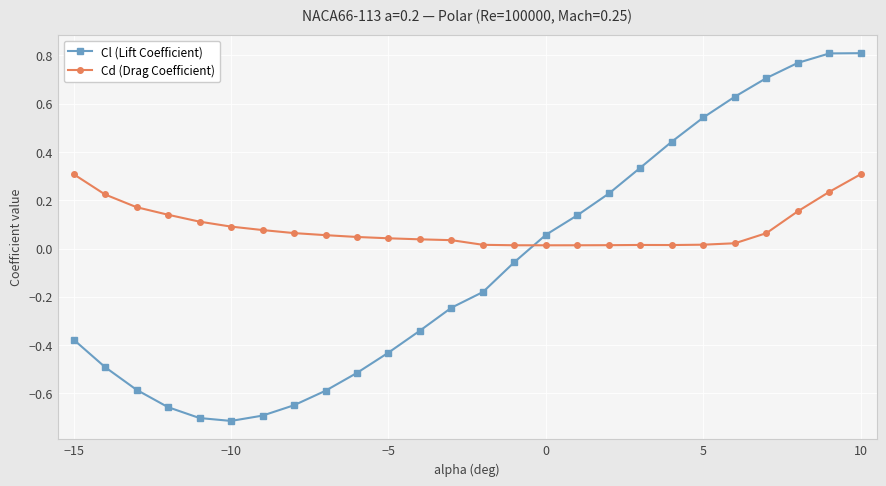

What is the difference between the second highest and second lowest values in the Cl (Lift Coefficient) series?

1.5